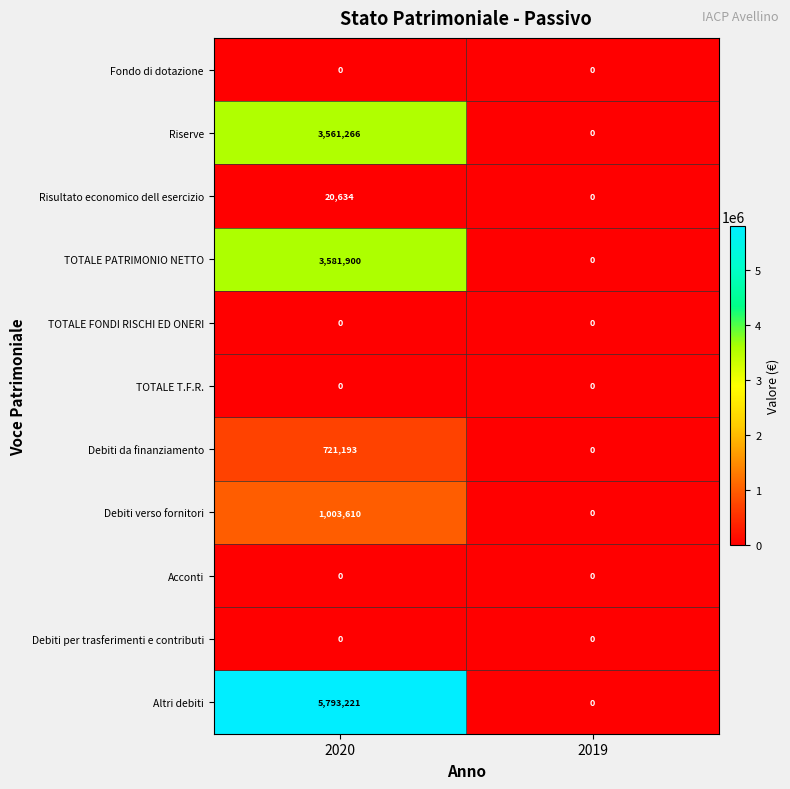

Read the Altri debiti value at 2020.

5793221